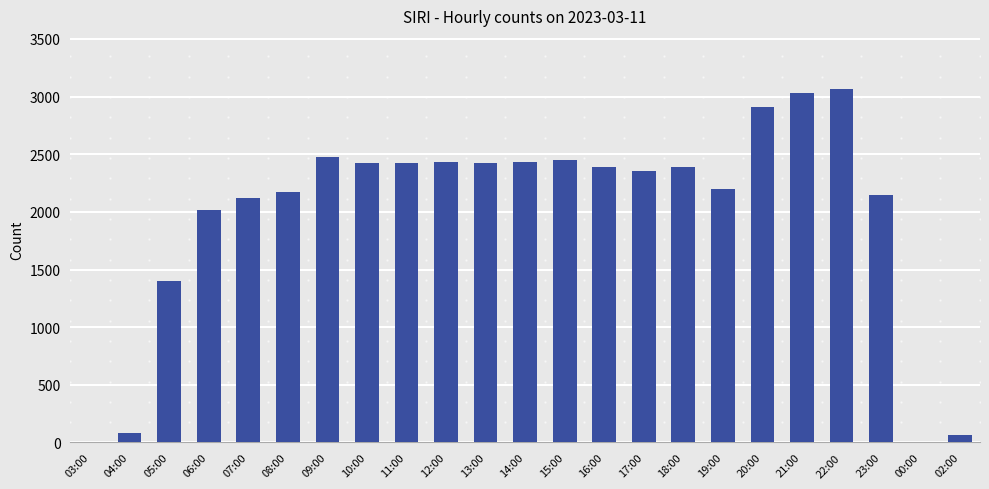

What is the greatest value displayed?

3066